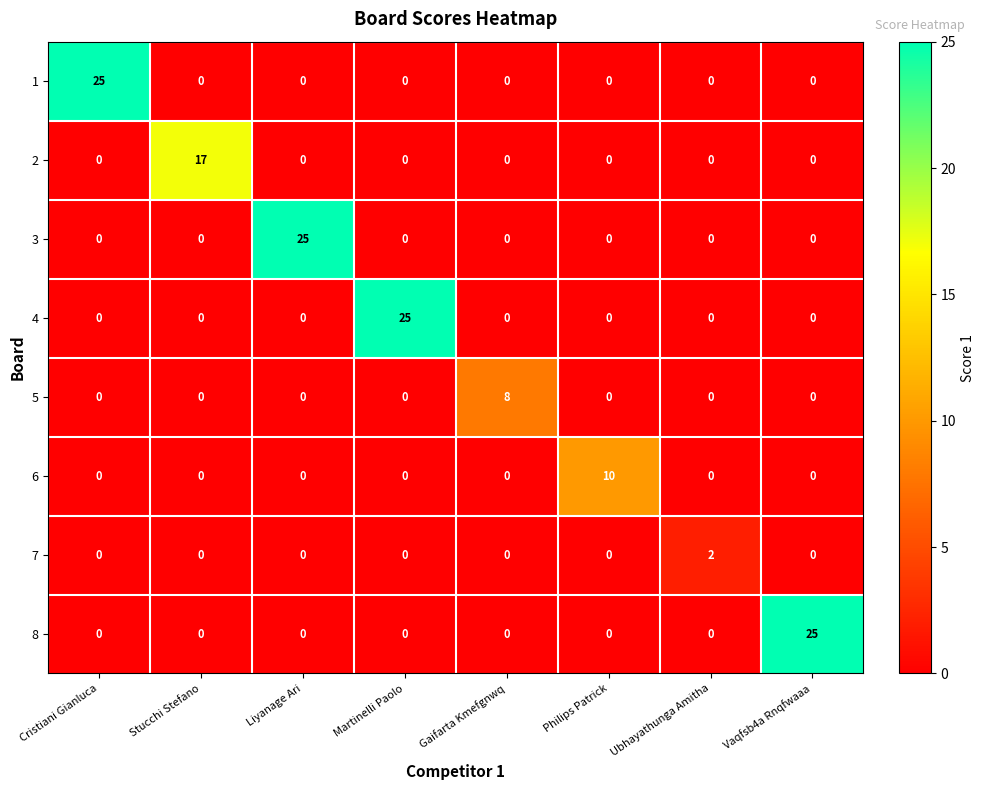

What is the total value across all series at Gaifarta Kmefgnwq?

8